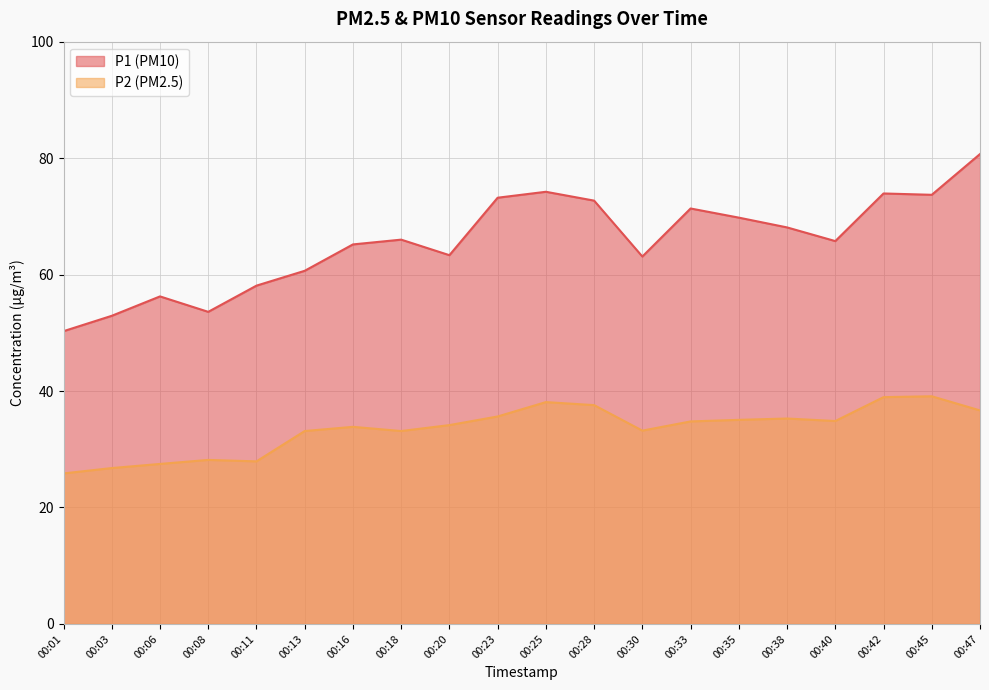

True or false: P1 and P2 cross at least once.

False